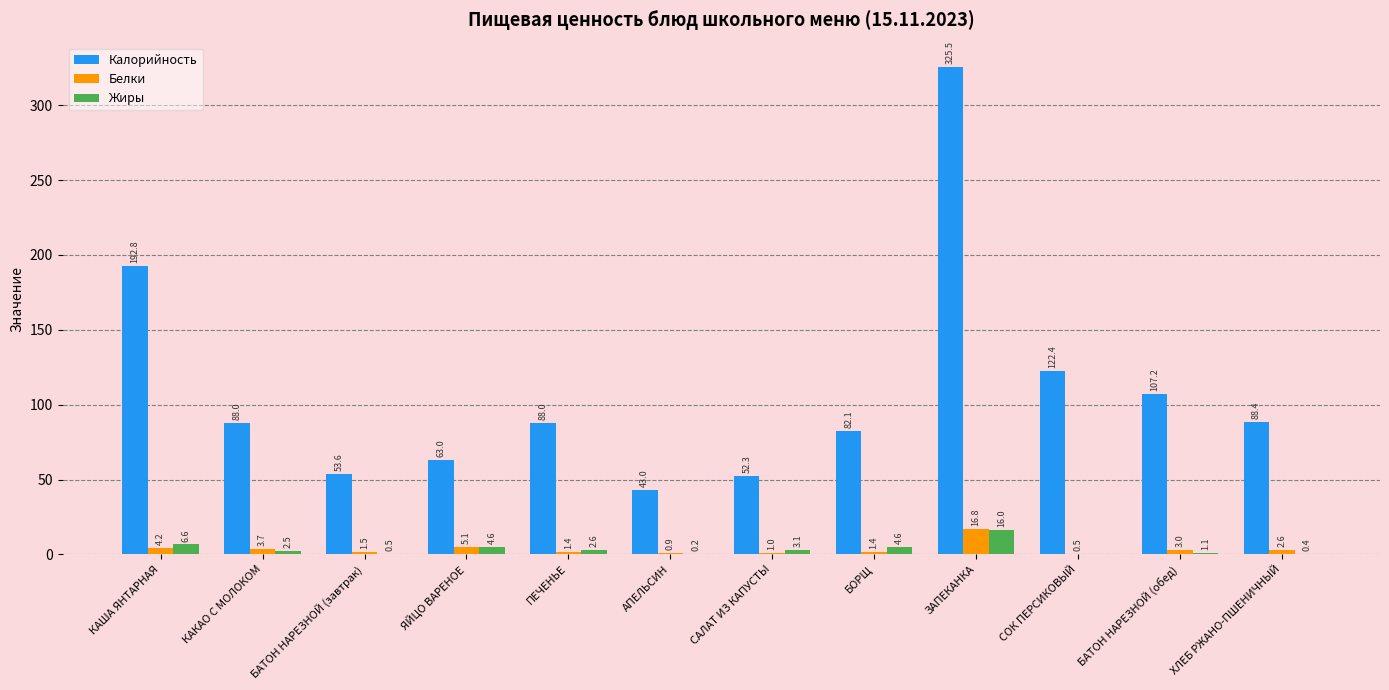

What is the sum of all Жиры values?

42.2